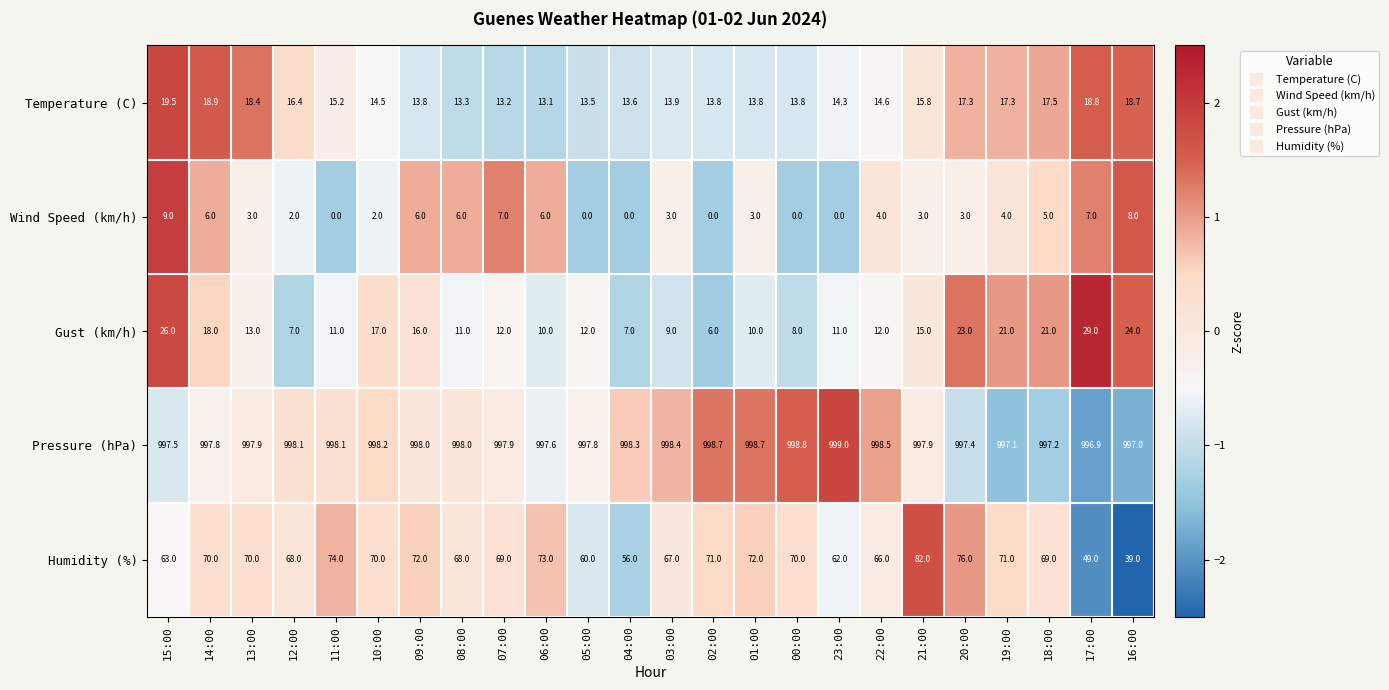

Rank the series at 00:00 from highest to lowest value.

Pressure (hPa), Humidity (%), Temperature (C), Gust (km/h), Wind Speed (km/h)